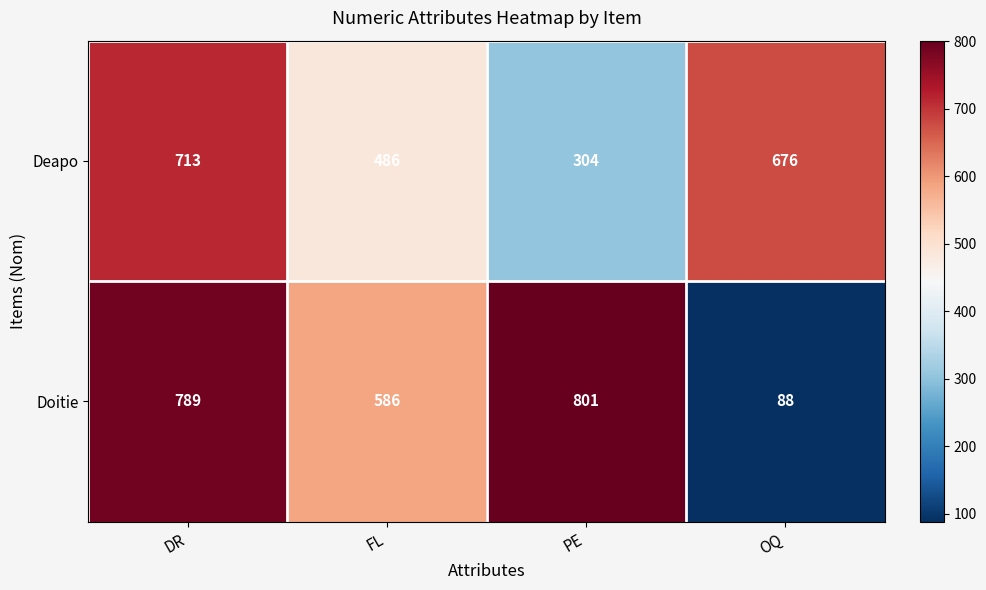

At which label does Deapo first exceed 676?

DR